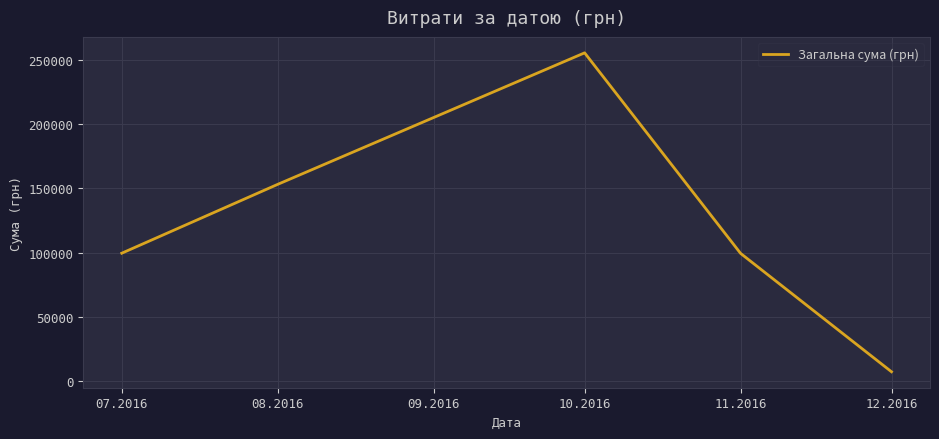

Does the chart display data point markers on the line(s)?

No